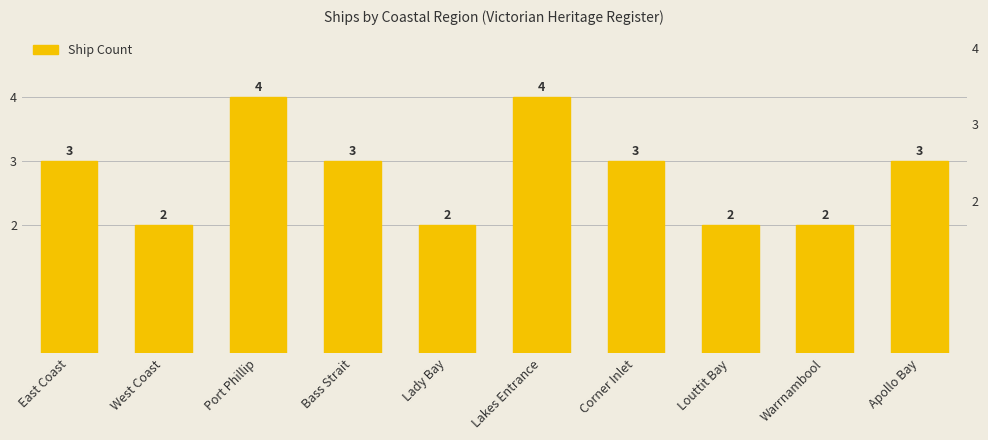

Rank the categories by value from lowest to highest.

West Coast, Lady Bay, Louttit Bay, Warrnambool, East Coast, Bass Strait, Corner Inlet, Apollo Bay, Port Phillip, Lakes Entrance